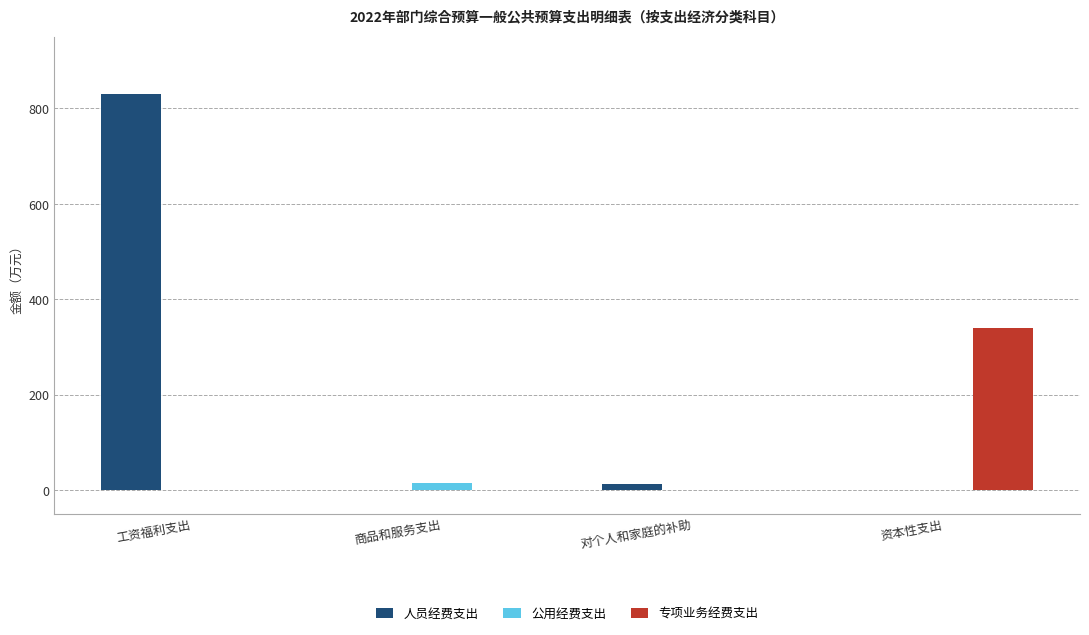

Is the value of 人员经费支出 at 工资福利支出 greater than the value of 公用经费支出 at 资本性支出?

Yes